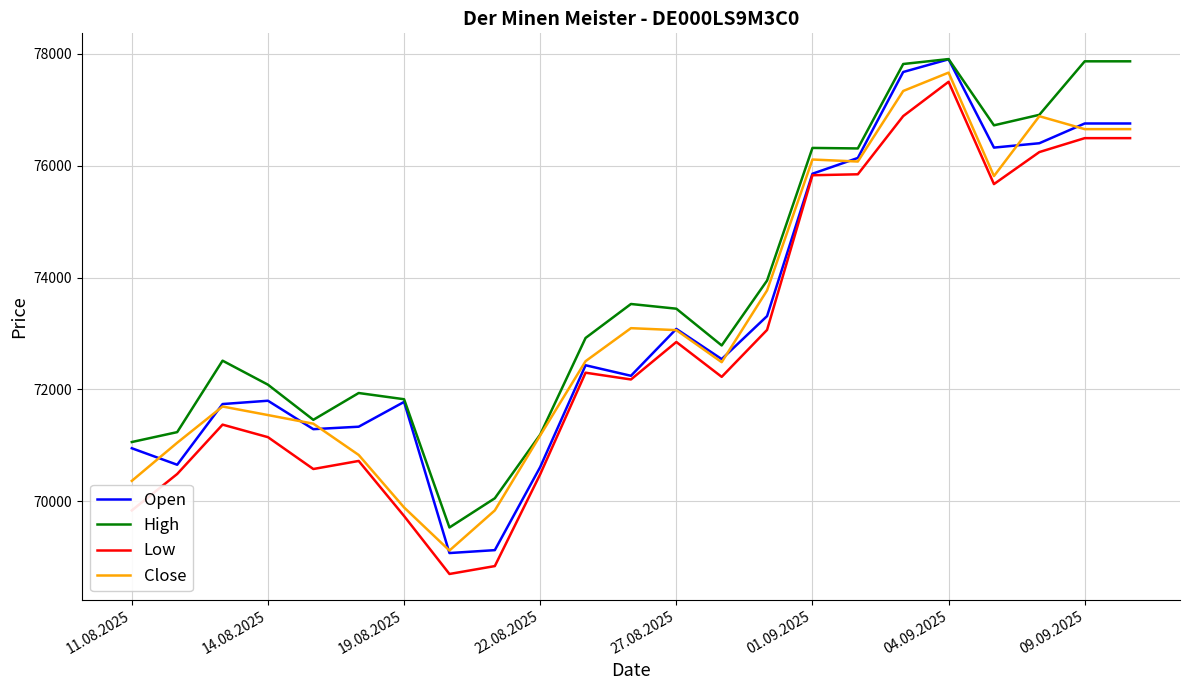

True or false: Close and Low cross at least once.

False